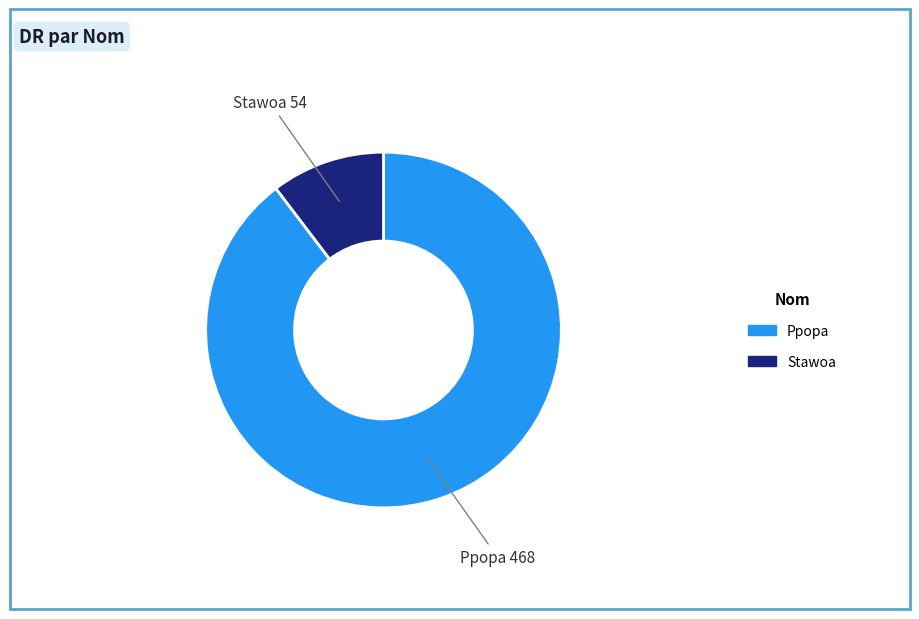

Between Stawoa and Ppopa, which is larger?

Ppopa